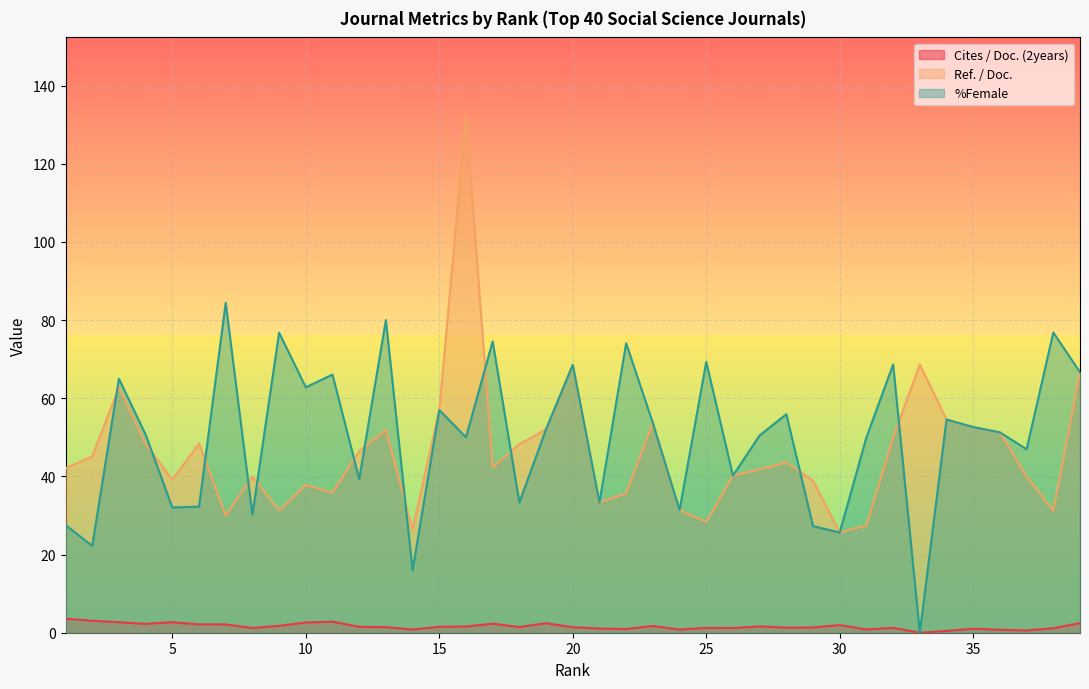

True or false: Ref. / Doc. and Cites / Doc. (2years) cross at least once.

False